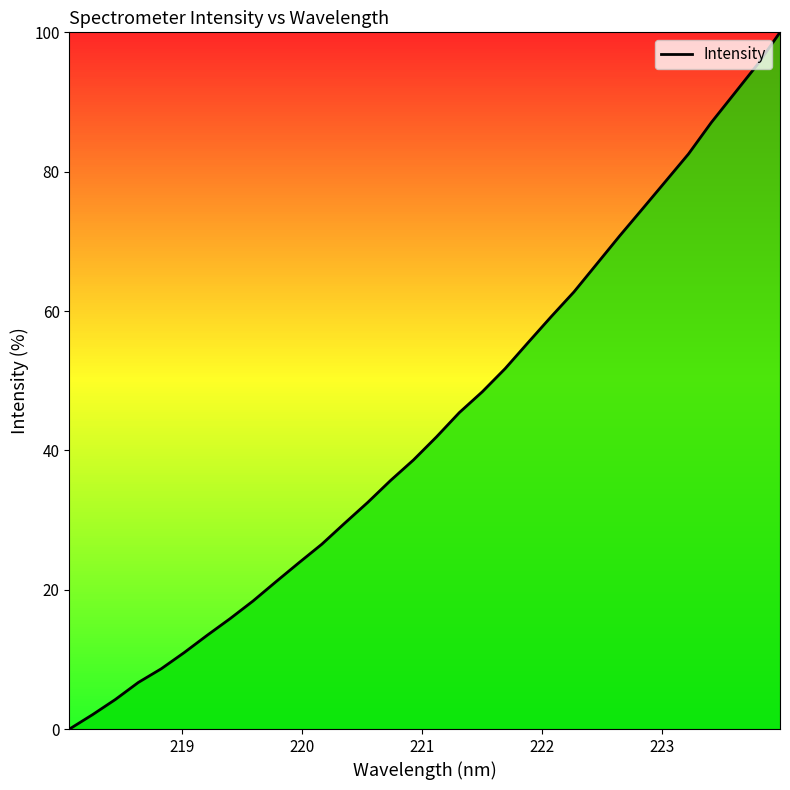

What is the difference between the maximum and minimum values?

100.0